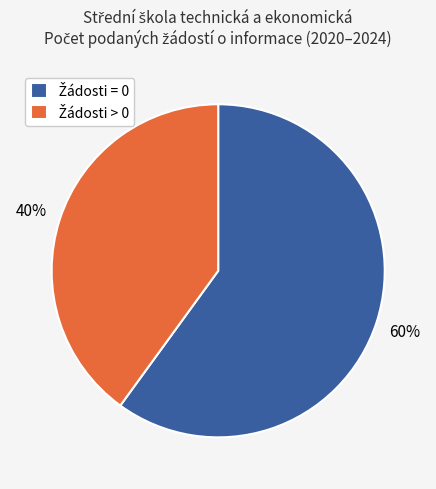

How many slices are in this pie chart?

2